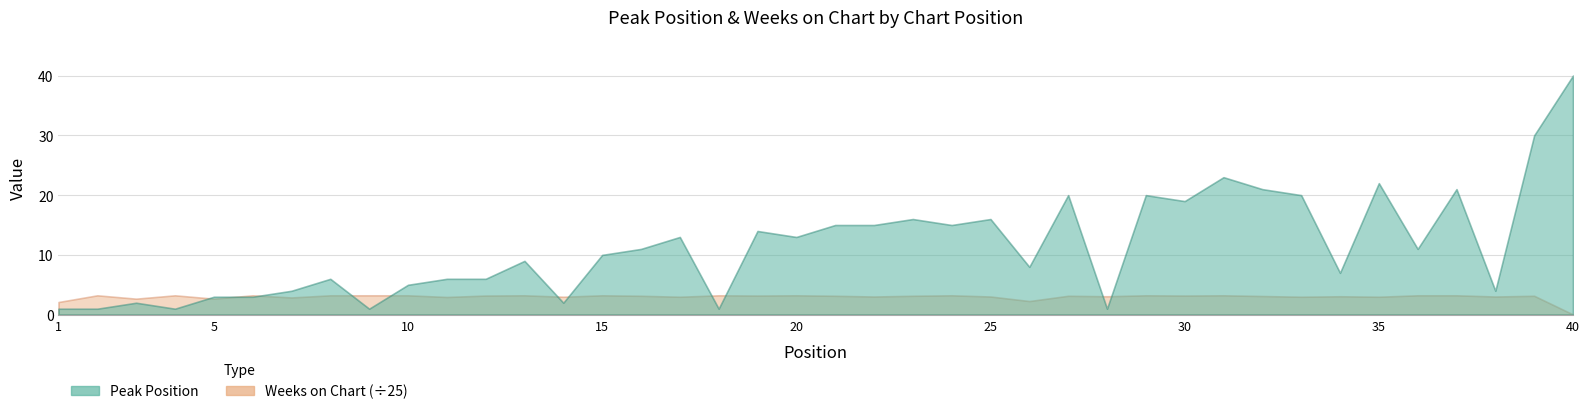

Which has a higher value, 35 or 14?

35